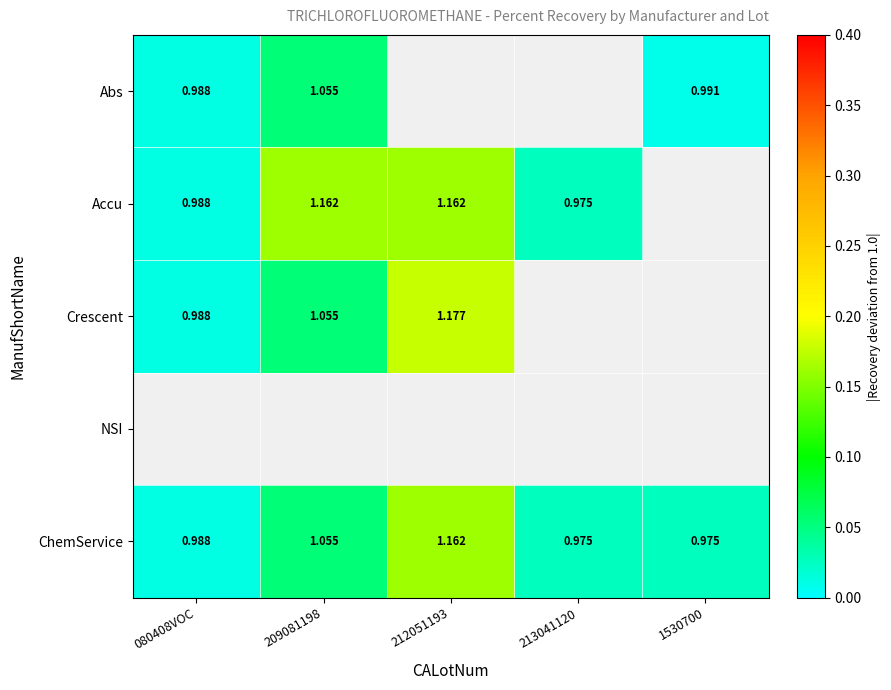

Is the value of Abs at 1530700 greater than the value of ChemService at 212051193?

No